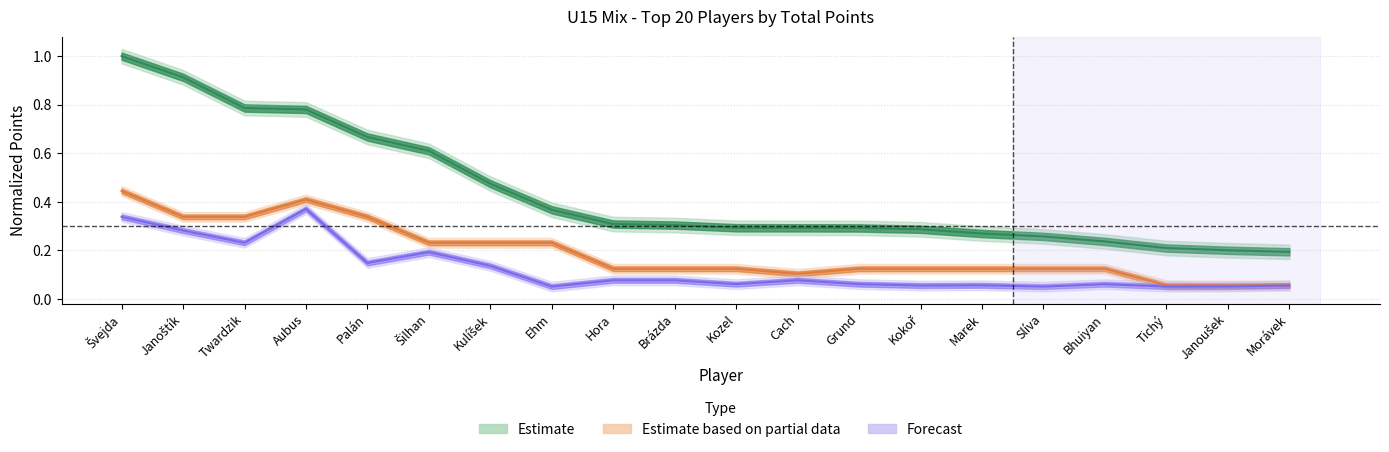

Which series has the largest total across all categories?

Total Points